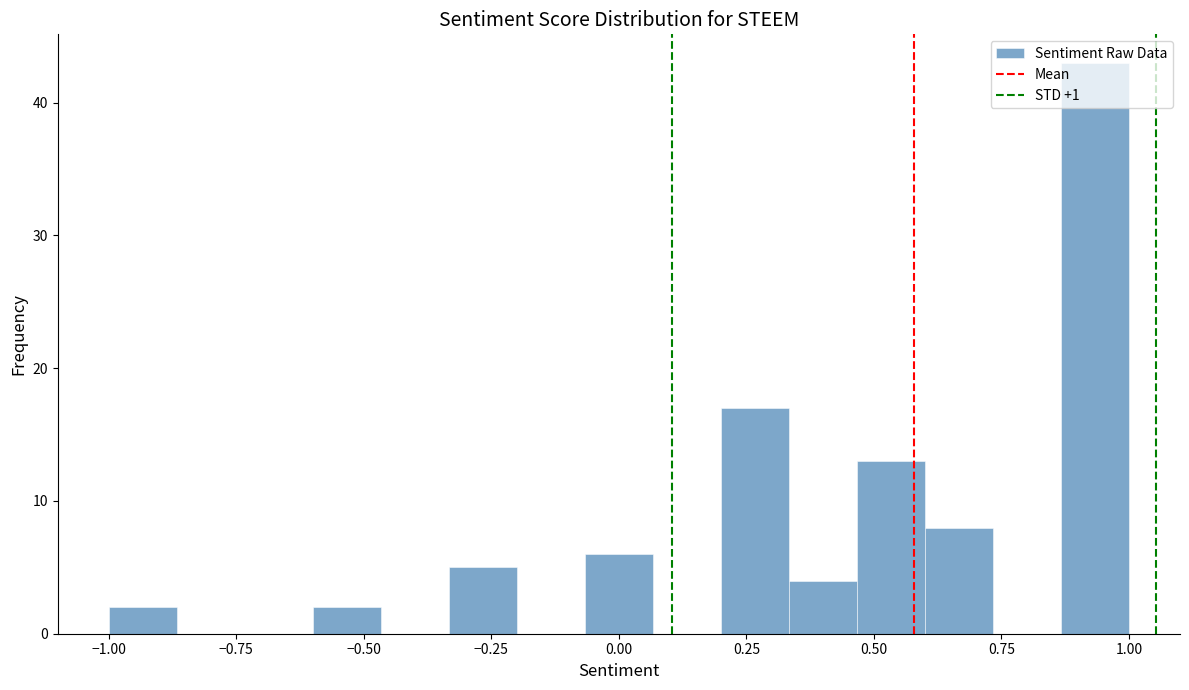

Read against the x-axis, roughly where is the centre of the tallest bar?

0.95